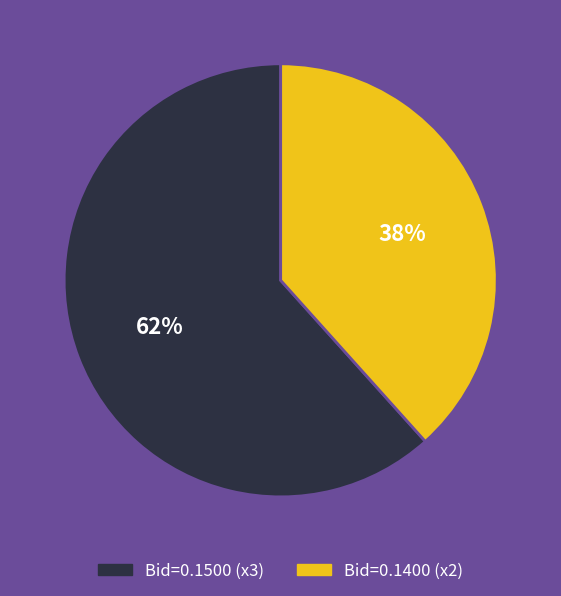

Is there a majority slice in this chart?

Yes